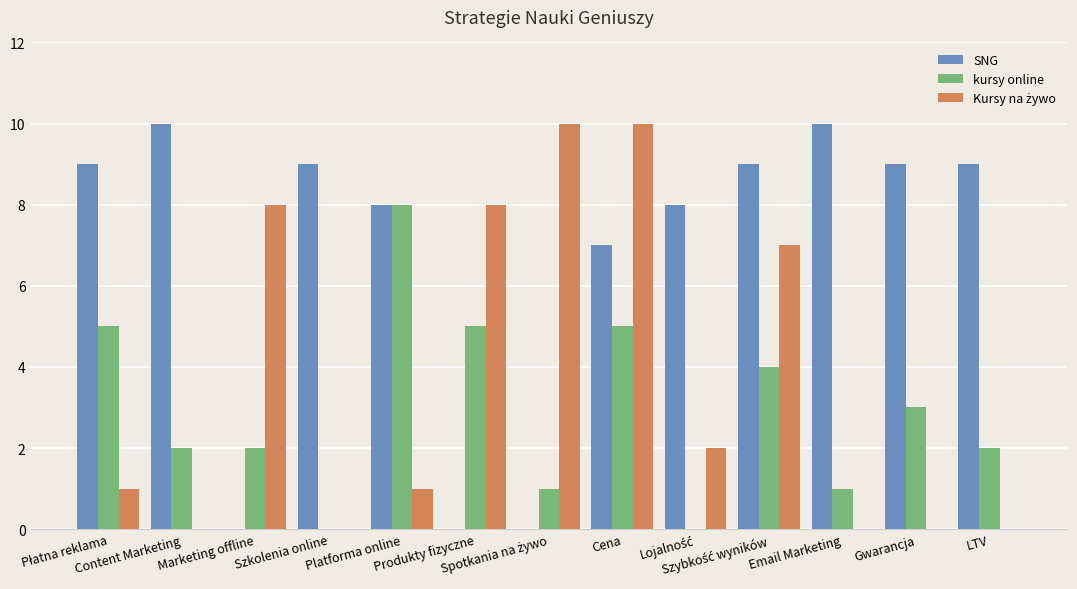

How many data points does each series have?

13